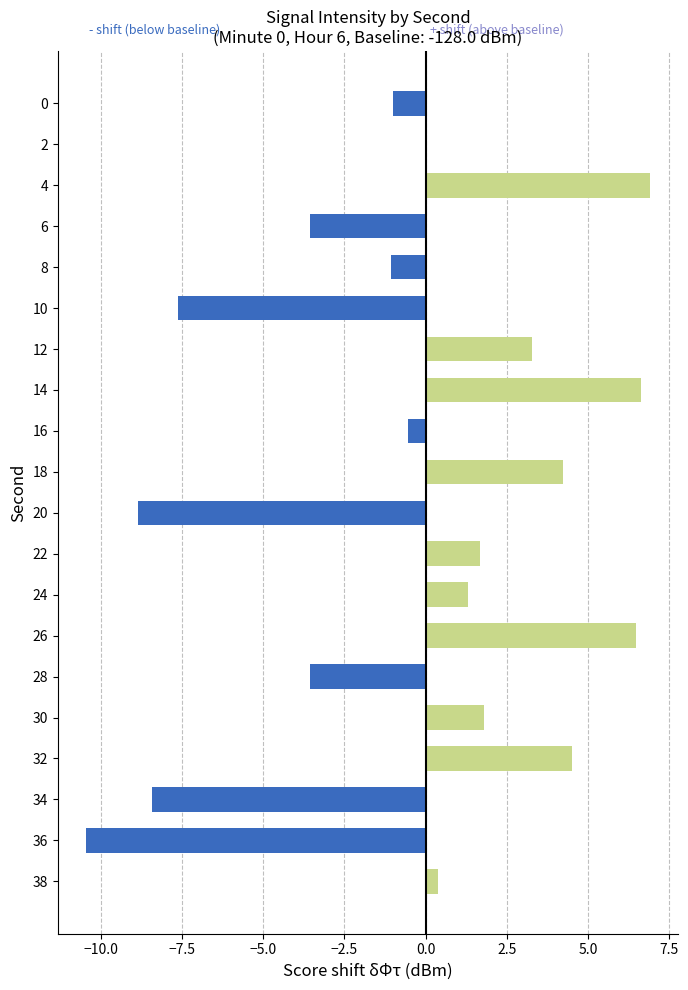

What is the approximate value at 18?

4.2